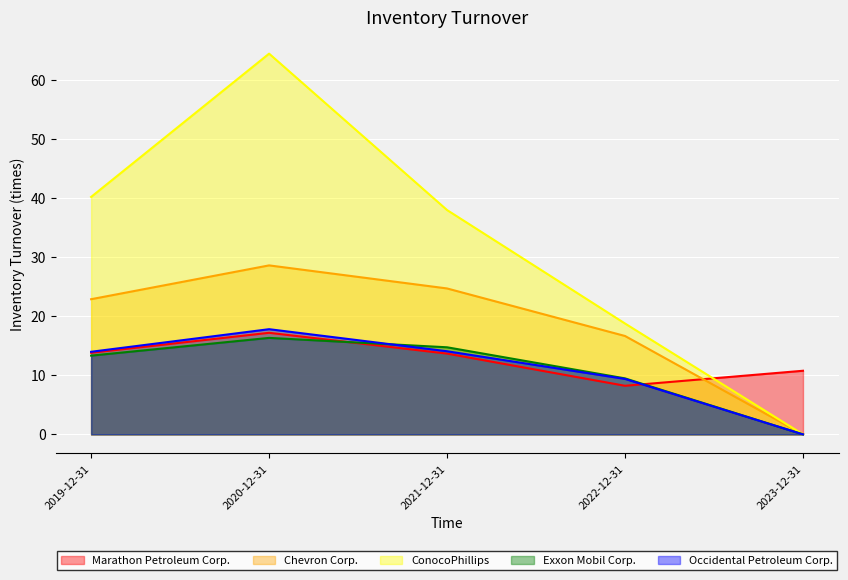

What is the label of the 2nd point from the right?

2022-12-31